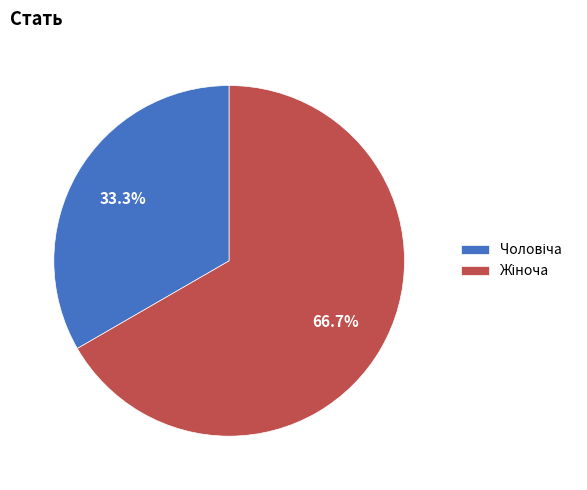

Does any single category account for the majority?

Yes